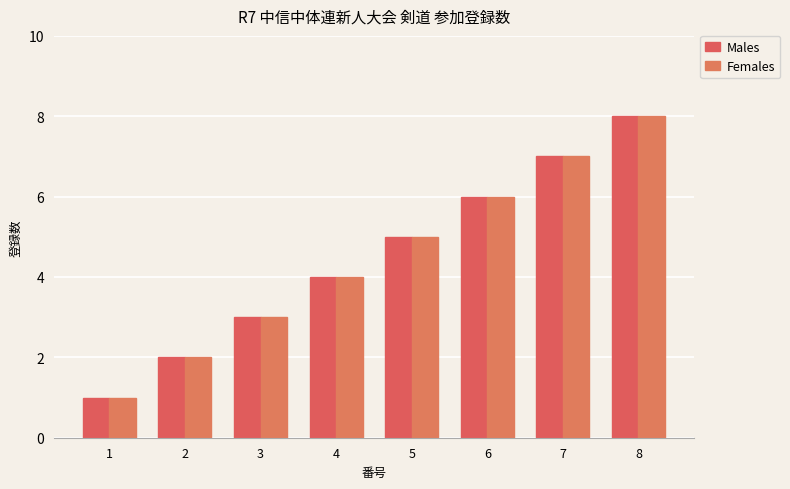

What is the approximate value of Females at 4?

4